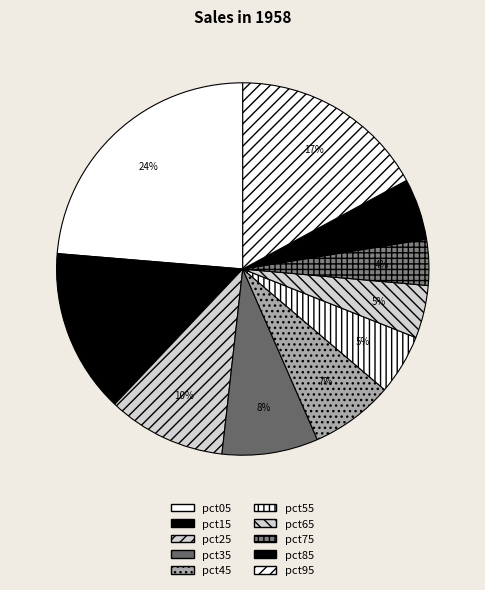

Count the number of slices in the pie.

10